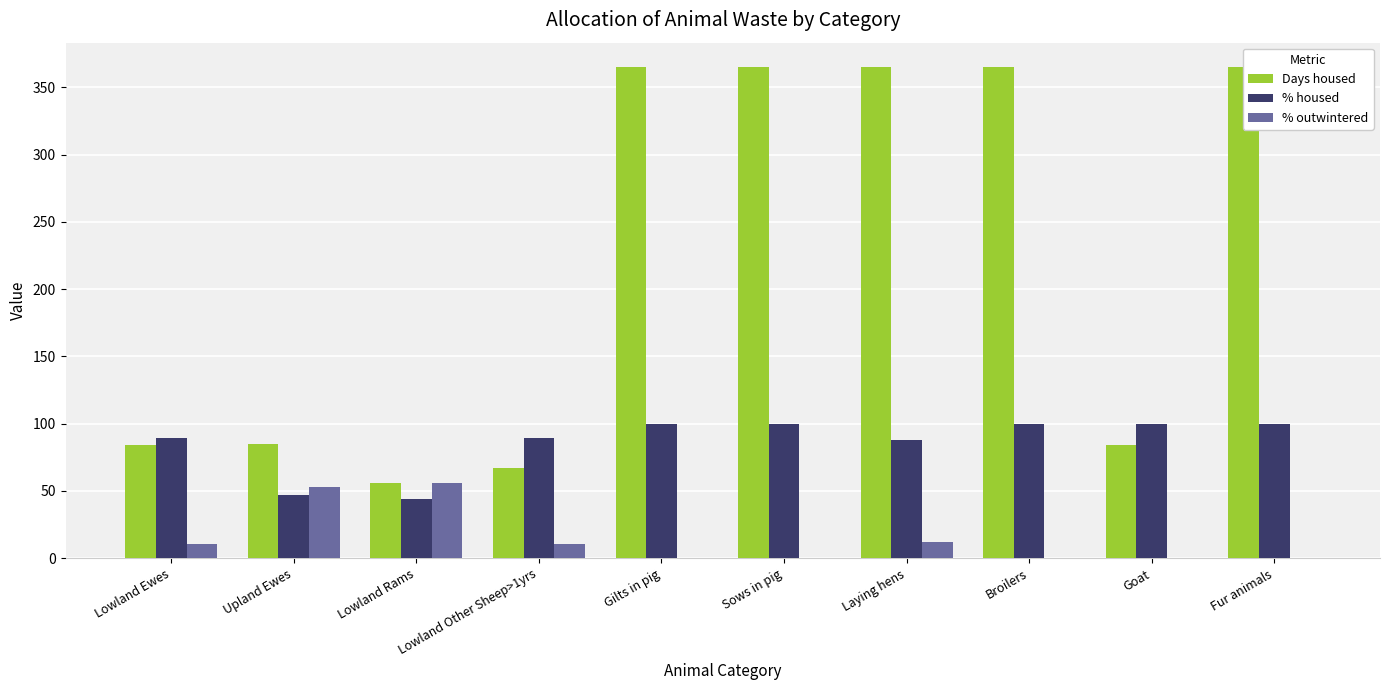

What is the maximum value shown in the chart?

365.0